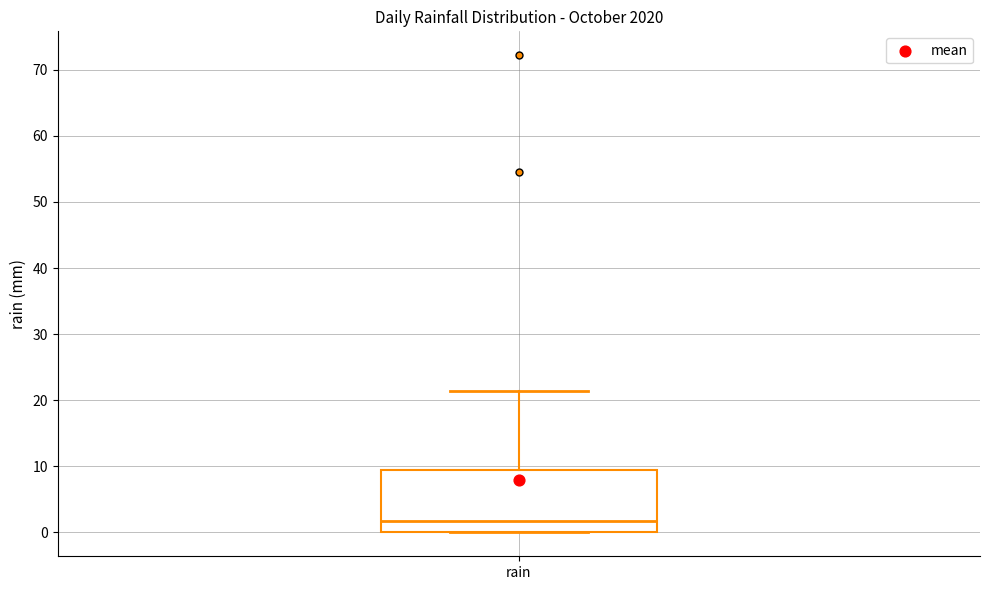

Read this box plot against the y-axis: the position of the median line, the range covered by the box, and the ends of both whiskers. The values are not printed on the chart, so give them approximately, as read against the axis.

median 2, box 0 to 9, whiskers 0 to 21